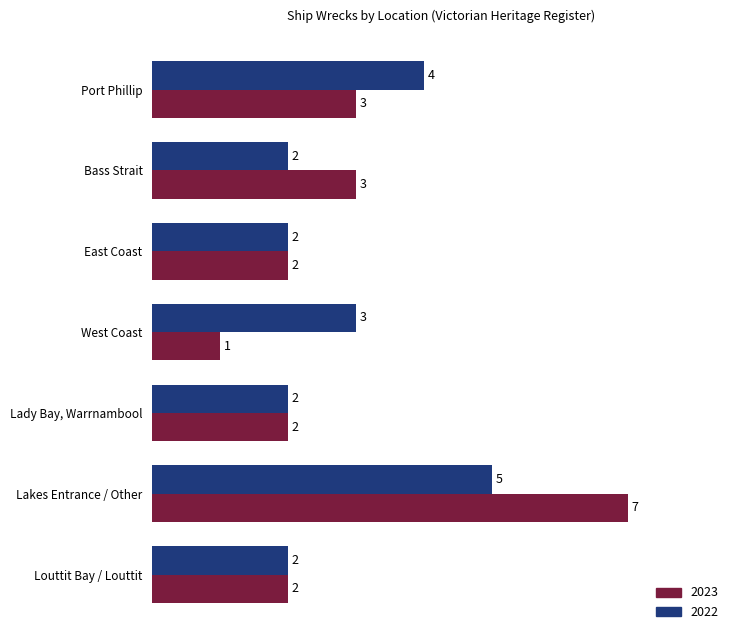

The value of 2023 at West Coast is 1. True or false?

True